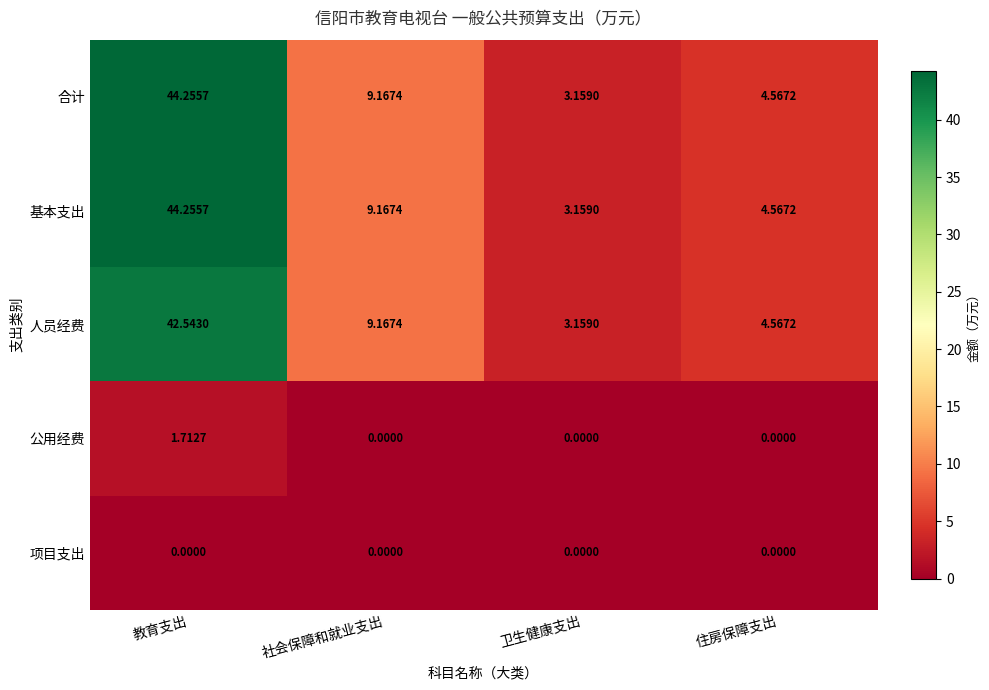

Which category has the lowest value in the 合计 series?

卫生健康支出